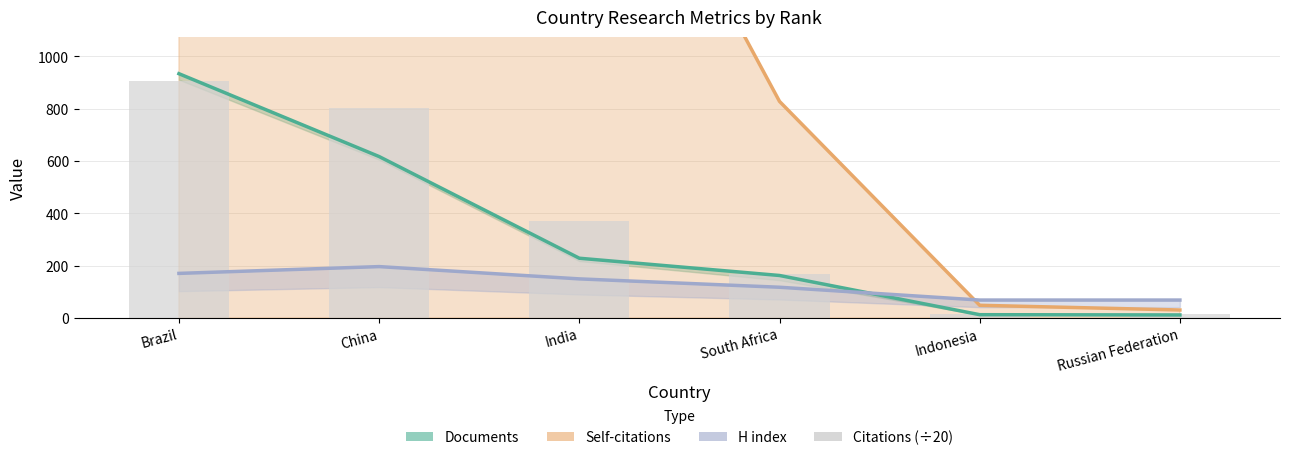

What position from the right is Brazil?

6